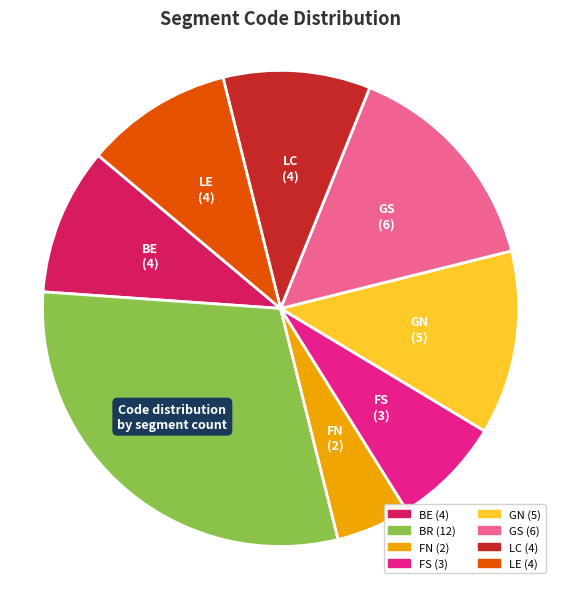

Is there a majority slice in this chart?

No